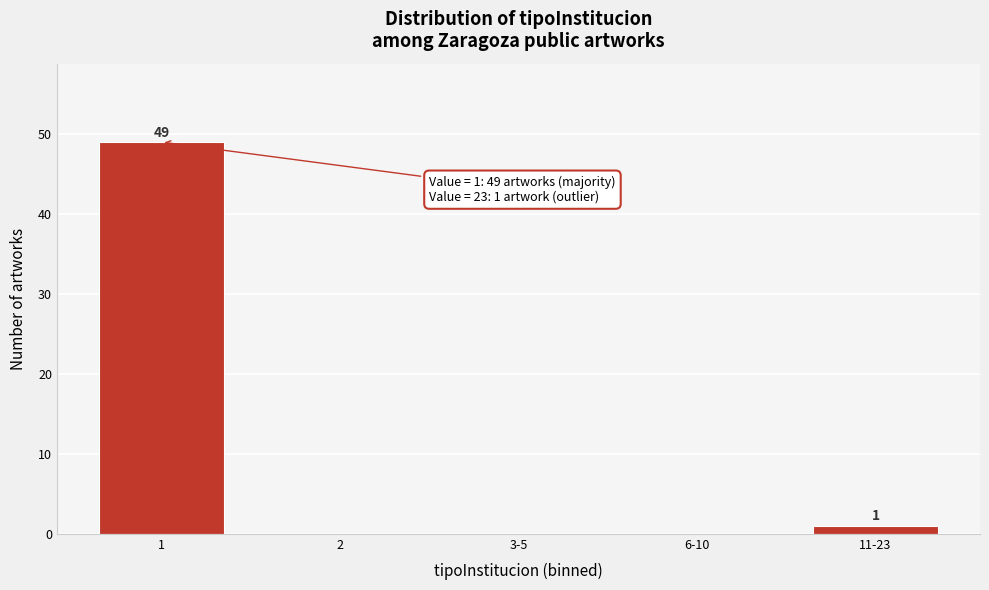

Reading left to right, list all the values displayed in this chart.

1=49	2=0	3-5=0	6-10=0	11-23=1